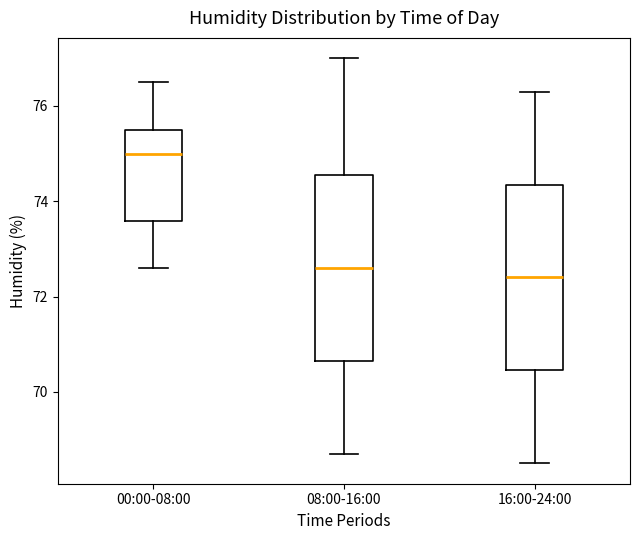

Reading left to right, read every box against the y-axis: the position of its median line, the range the box covers, and the ends of its whiskers. The values are not printed on the chart, so give them approximately, as read against the axis.

00:00-08:00: median 75.0, box 73.6 to 75.6, whiskers 72.6 to 76.6
08:00-16:00: median 72.6, box 70.6 to 74.6, whiskers 68.8 to 77.0
16:00-24:00: median 72.4, box 70.4 to 74.4, whiskers 68.6 to 76.4